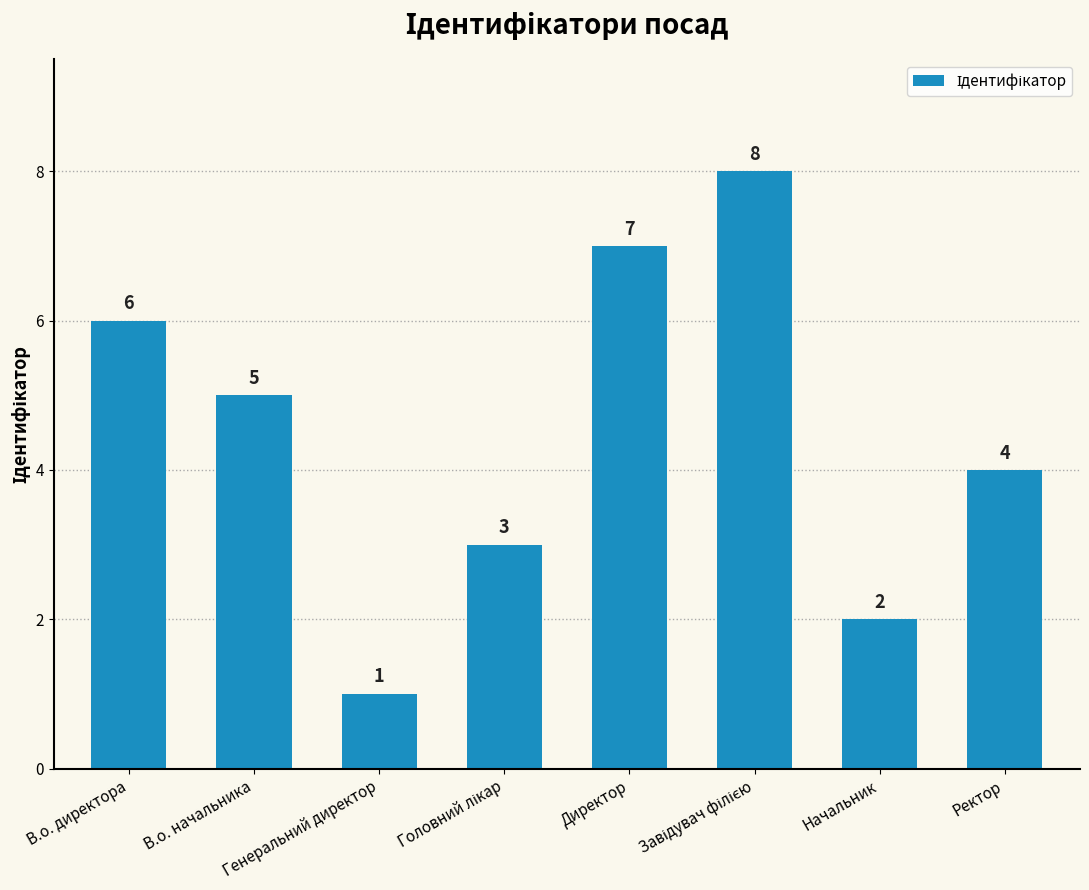

How many values are below 5?

4